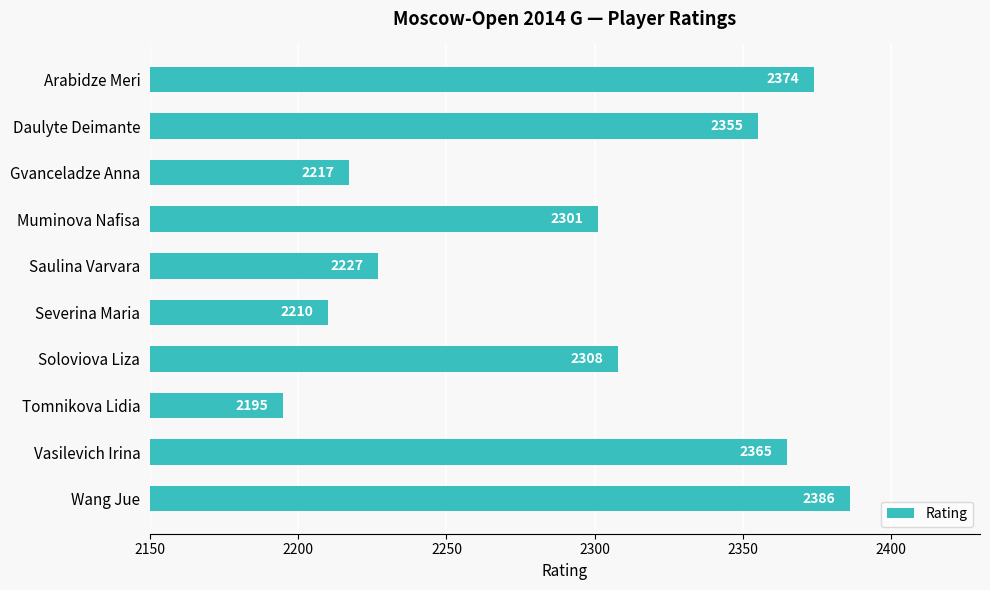

How many bars are there in total?

10